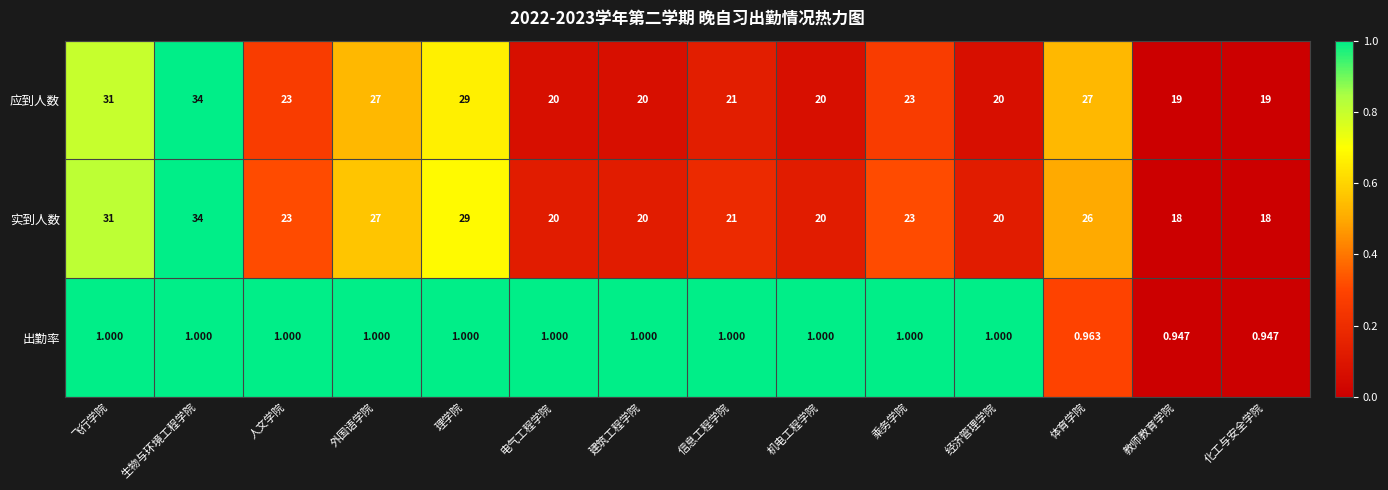

Count the number of data series in this chart.

3